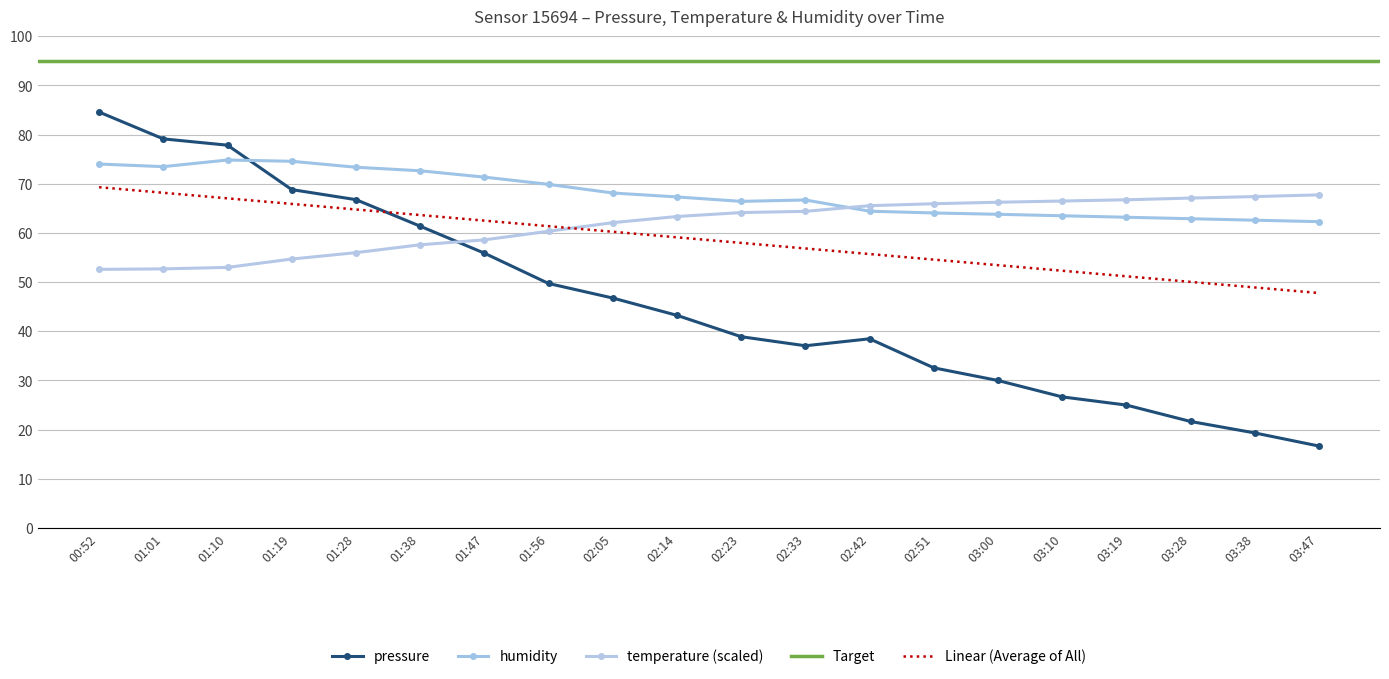

After their last crossing, which series has the higher values: pressure or humidity?

humidity